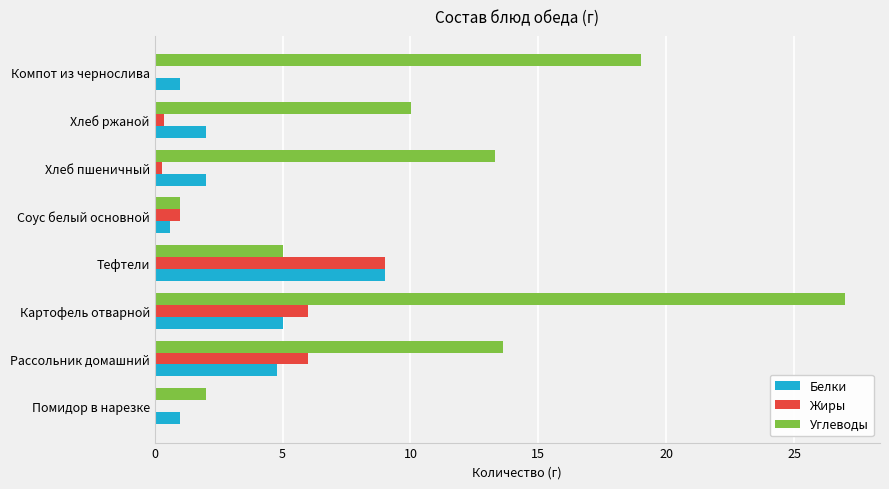

Between Соус белый основной and Хлеб ржаной, which series saw the biggest shift?

Углеводы